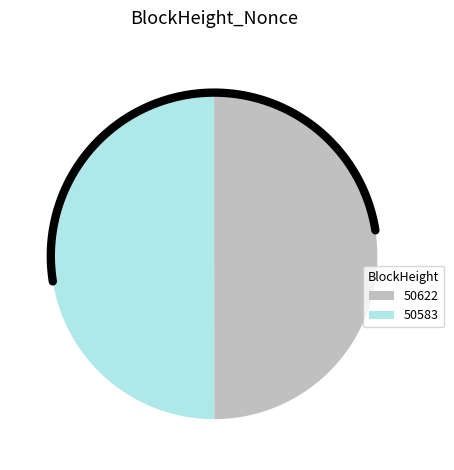

To the nearest percent, what is the combined percentage of 50622 and 50583?

100%